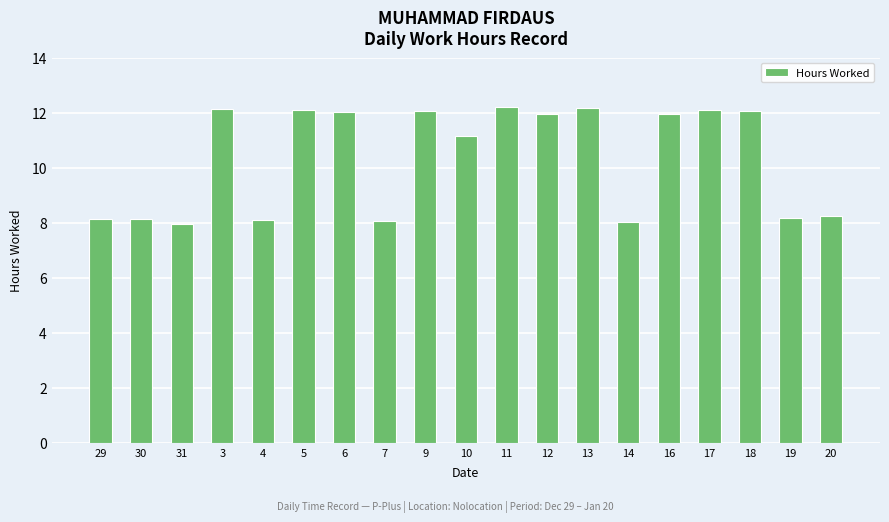

Read the value at 29.

8.1